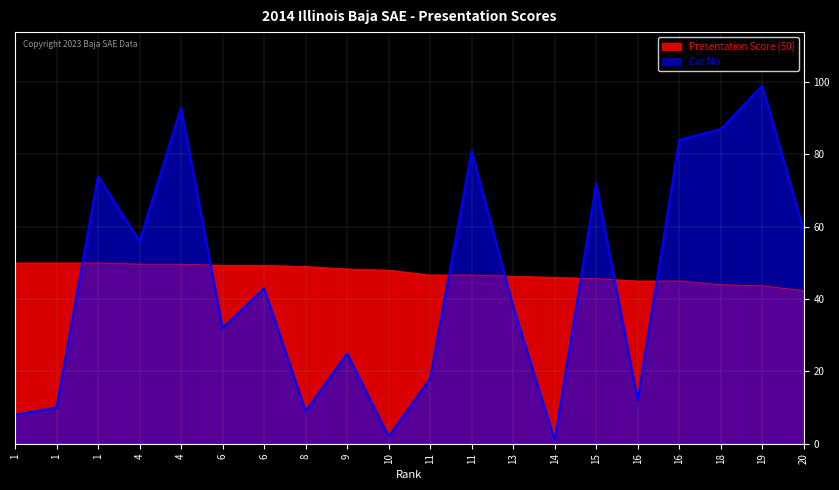

What is the value of the Car No point at the 4th from the left?

56.0